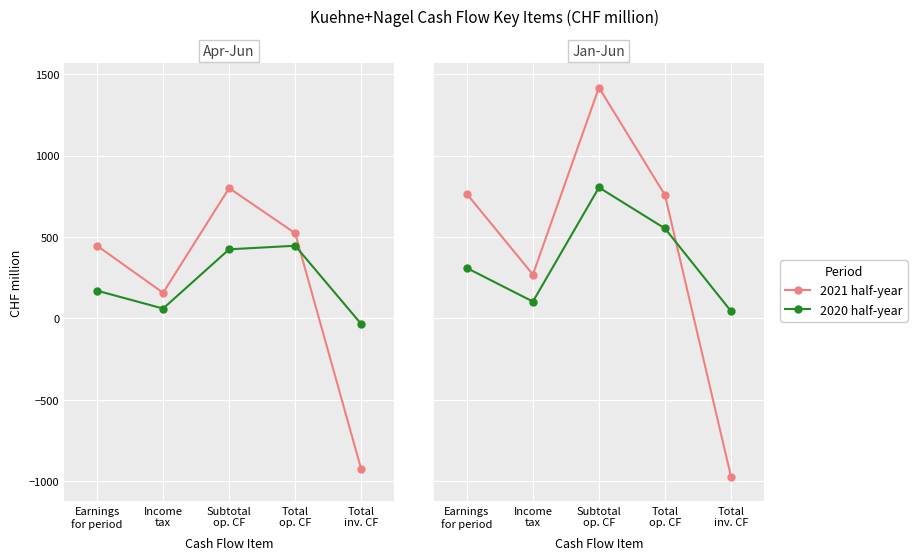

At which category is the sum across all series the highest?

Subtotal
op. CF